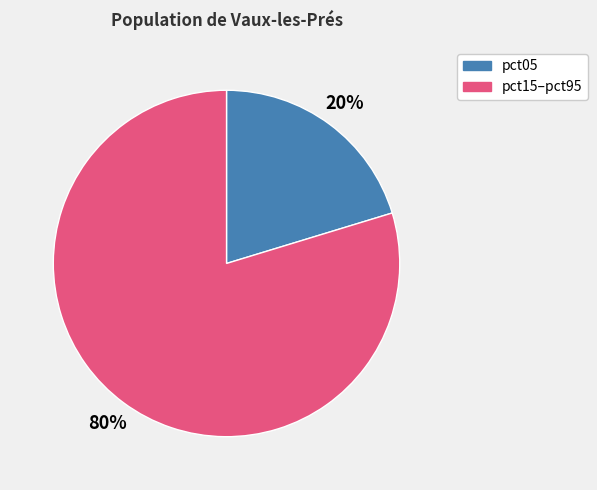

Is there a majority slice in this chart?

Yes